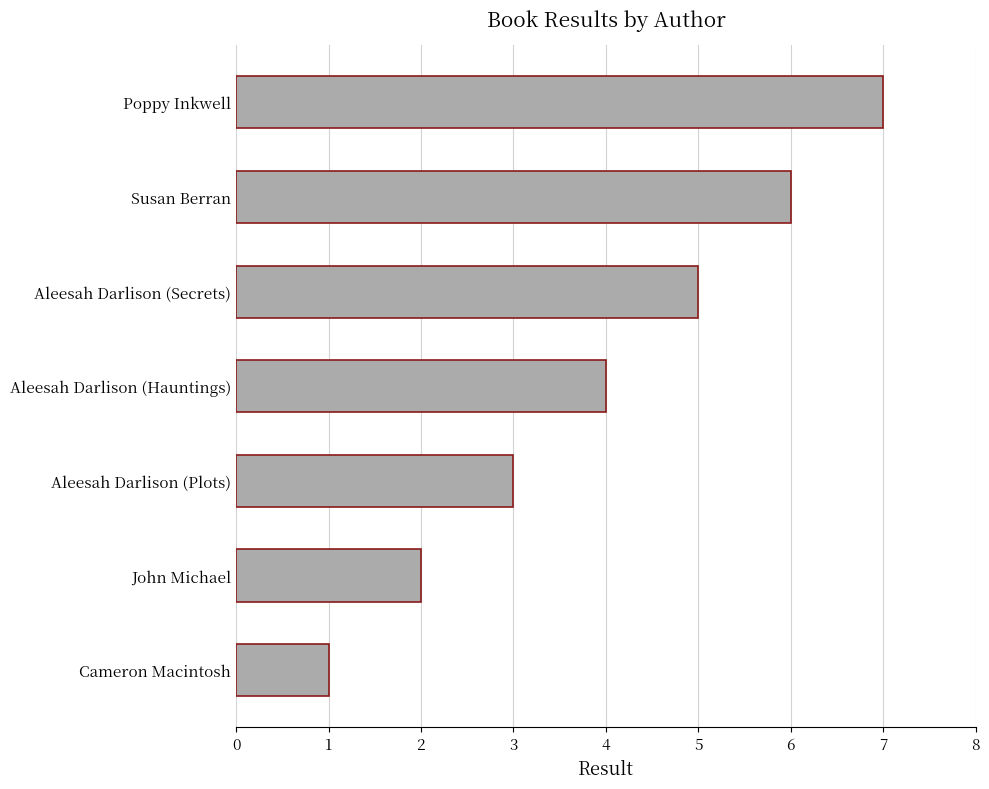

What is the difference between the values at Cameron Macintosh and Aleesah Darlison (Secrets)?

4